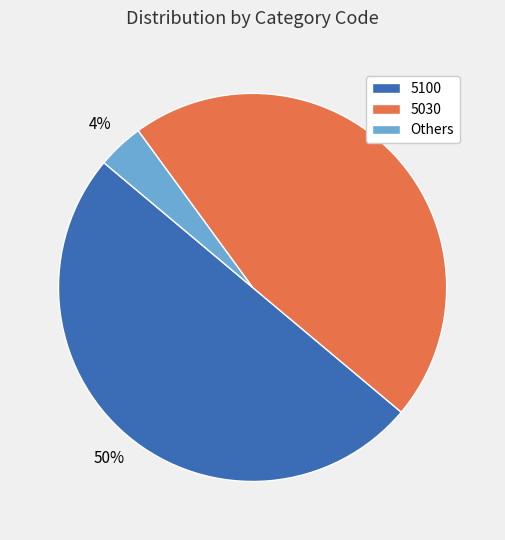

How many slices are in this pie chart?

3